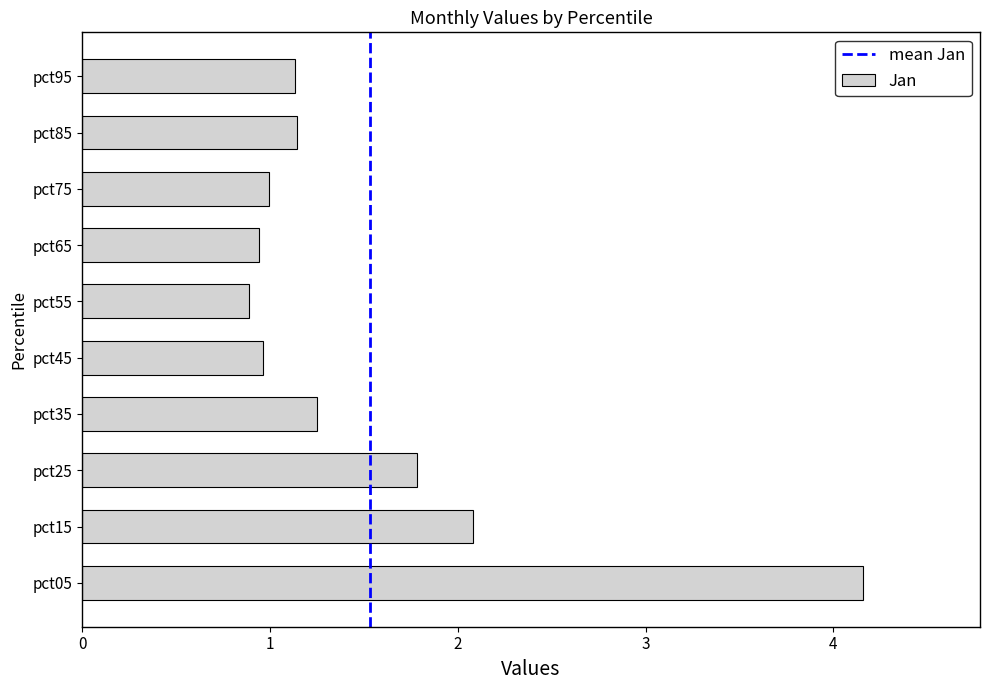

What is the smallest value displayed?

0.9